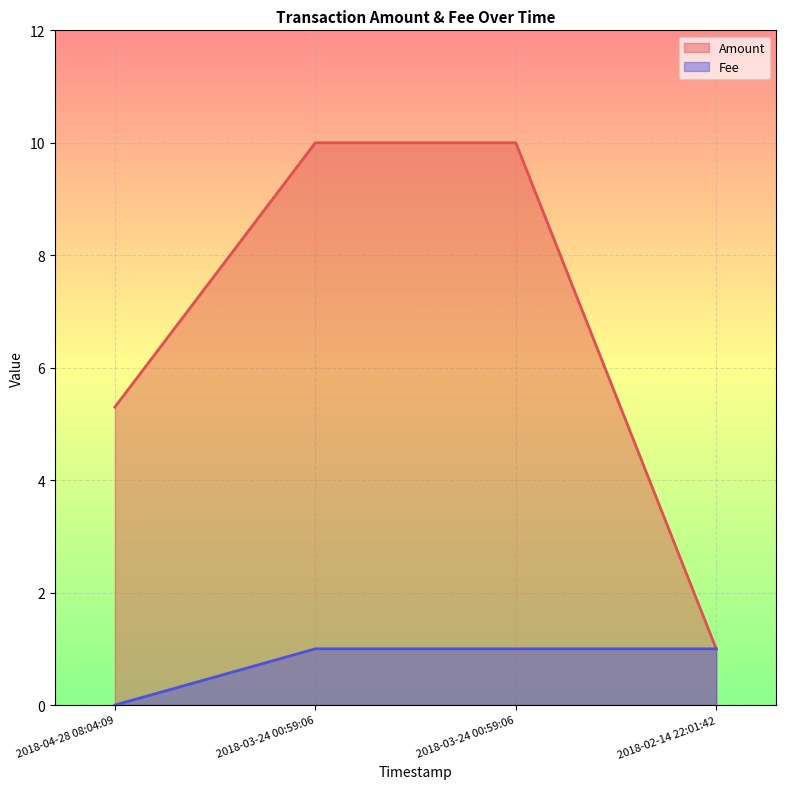

At which label does Amount reach its peak?

2018-03-24 00:59:06